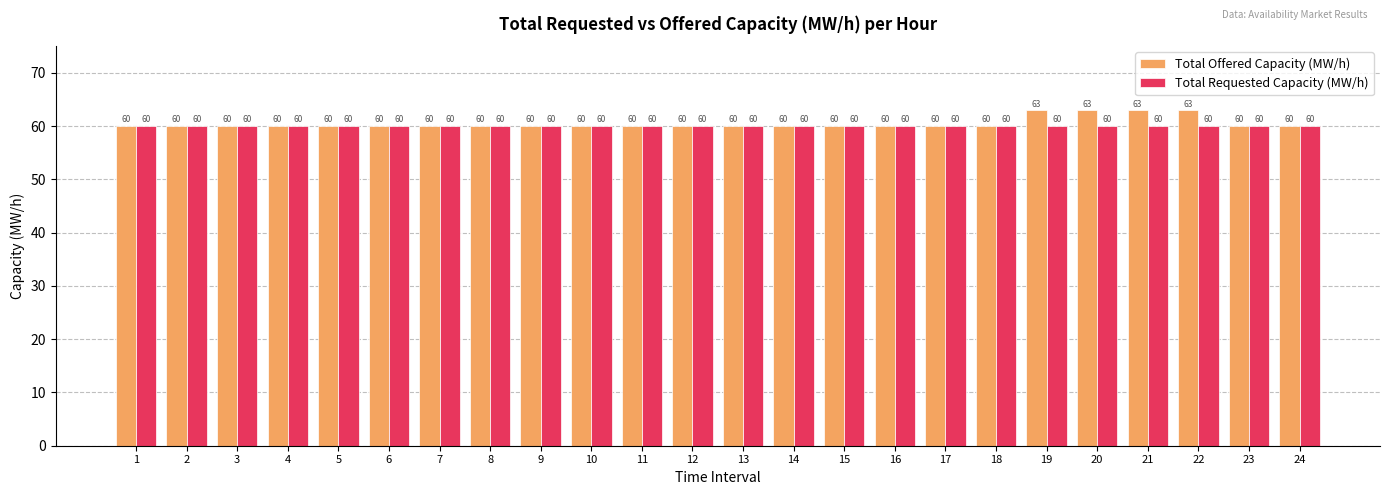

How many Total Offered Capacity (MW/h) values are between 60 and 61?

20